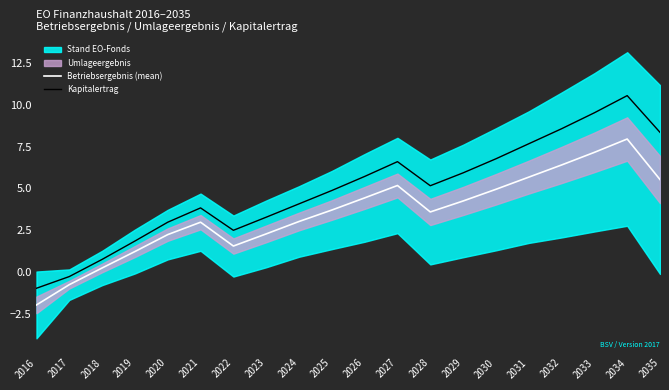

Reading left to right, what are all the values shown in this chart?

Betriebsergebnis (mean): -2.0	-0.8	0.2	1.2	2.2	3.0	1.5	2.3	3.0	3.7	4.4	5.2	3.6	4.2	4.9	5.7	6.4	7.2	8.0	5.5
Kapitalertrag: -1.0	-0.3	0.7	1.8	3.0	3.8	2.5	3.3	4.1	4.9	5.7	6.6	5.2	5.9	6.8	7.7	8.6	9.5	10.6	8.4